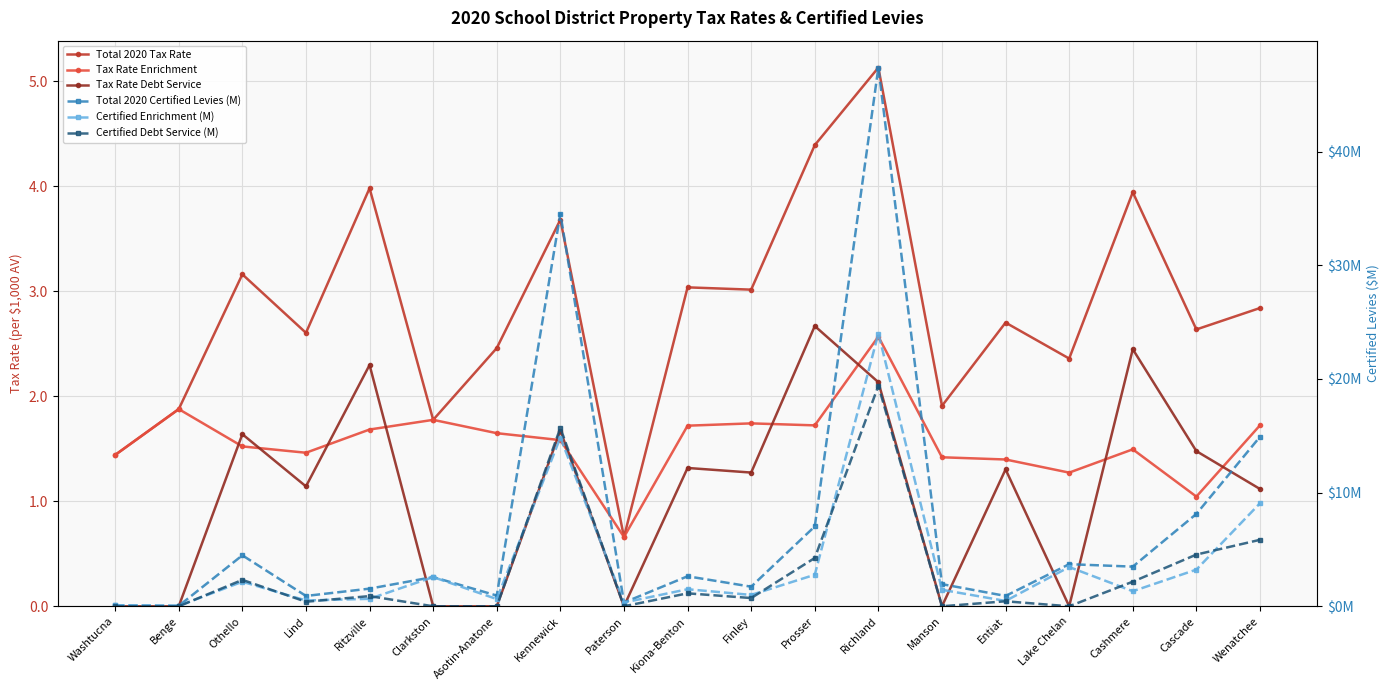

In Certified Enrichment (M), how many points are lower than both neighbors (excluding endpoints)?

7